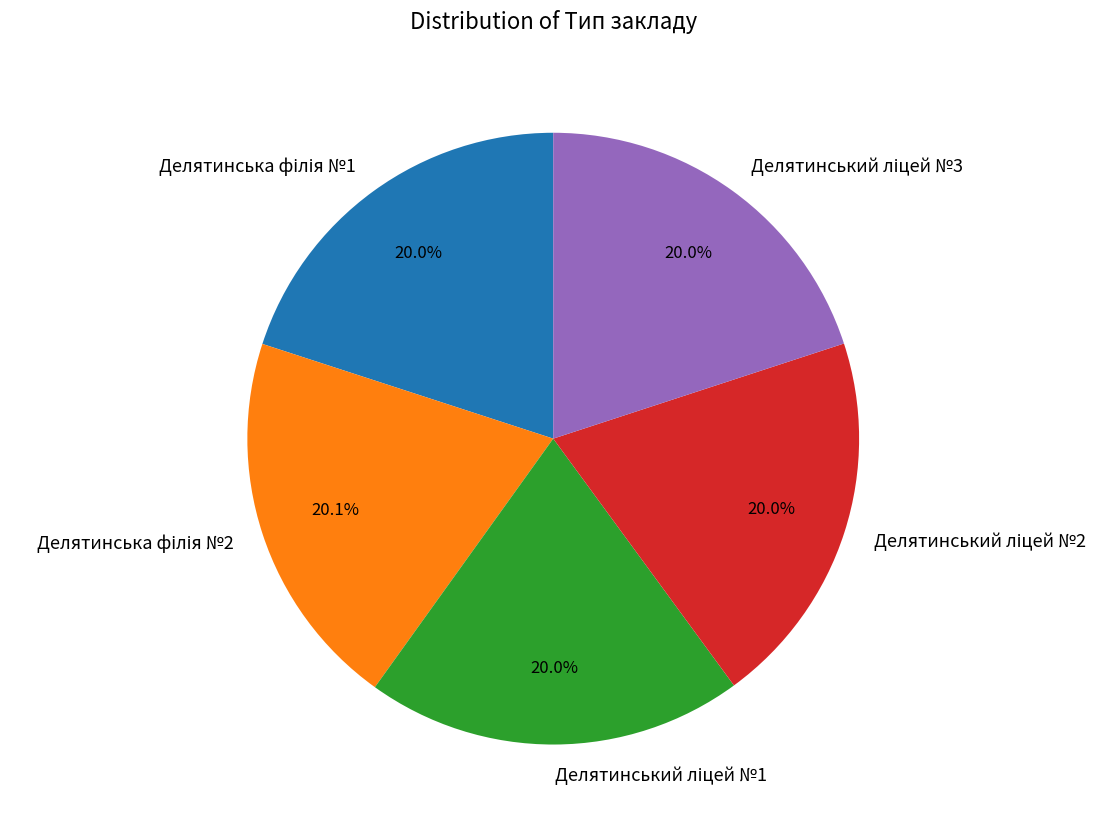

Is there any slice that represents more than half of the pie?

No